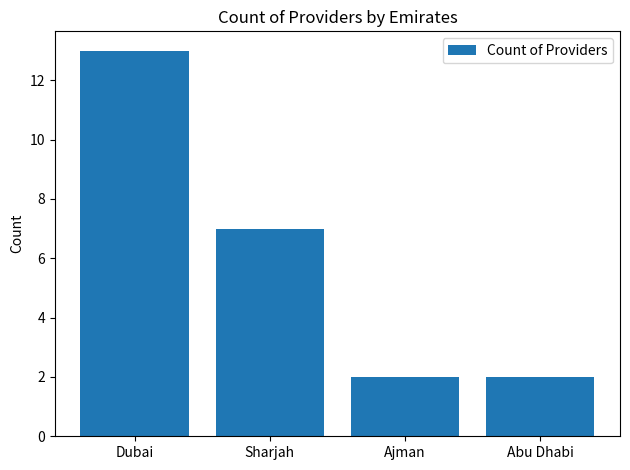

Reading right to left, what are all the values shown in this chart?

Abu Dhabi=2	Ajman=2	Sharjah=7	Dubai=13